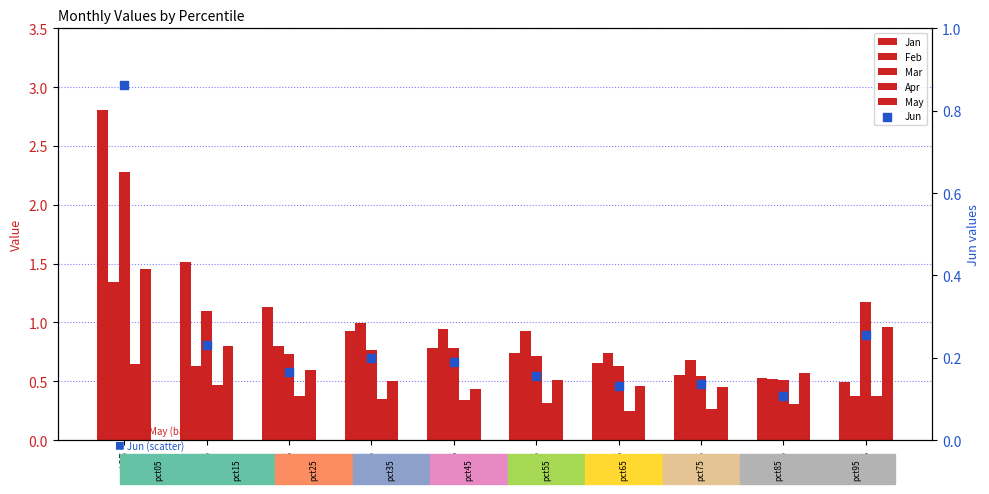

Which series has the largest total across all categories?

Jan